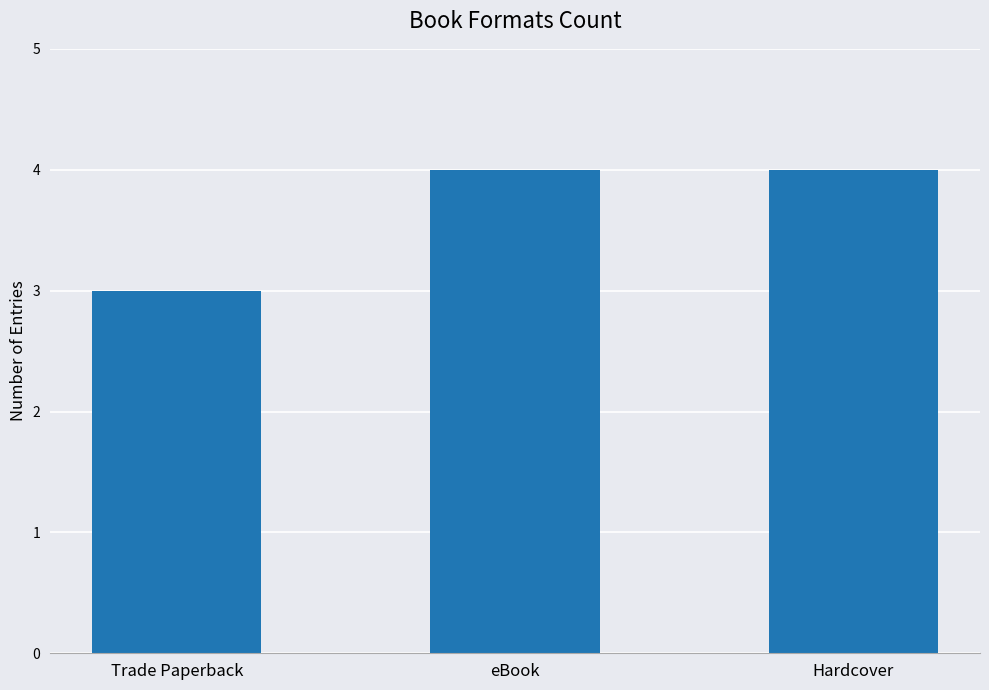

Reading left to right, what are all the values shown in this chart?

Trade Paperback=3	eBook=4	Hardcover=4